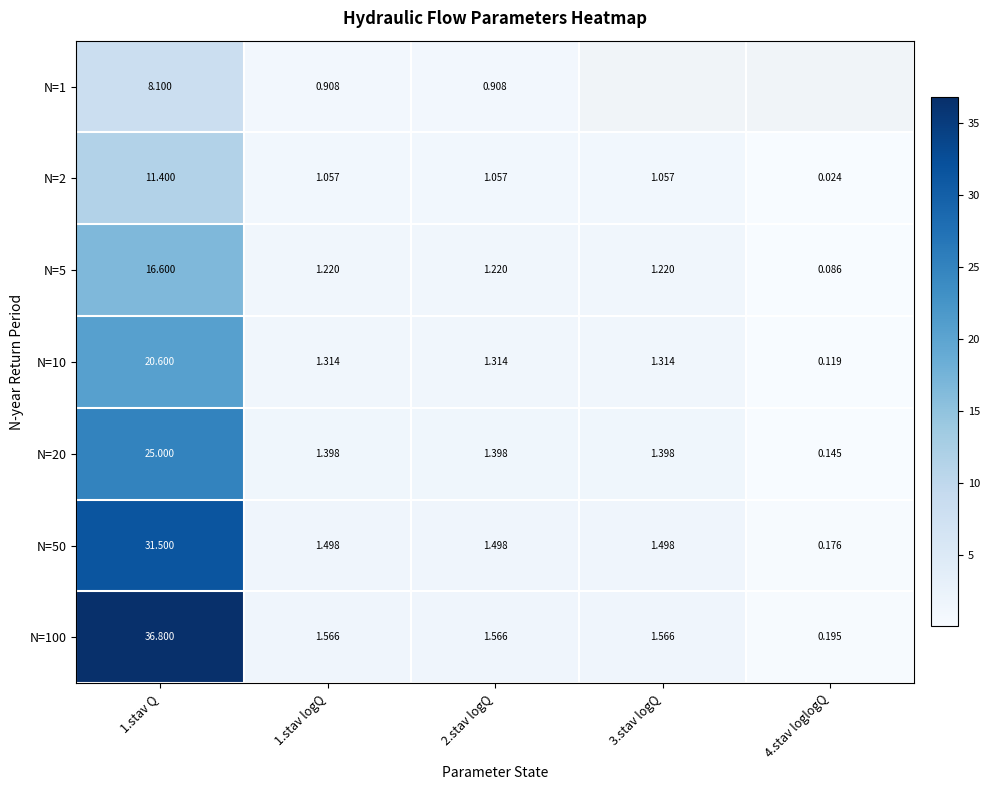

At how many categories does at least one series exceed 4?

1